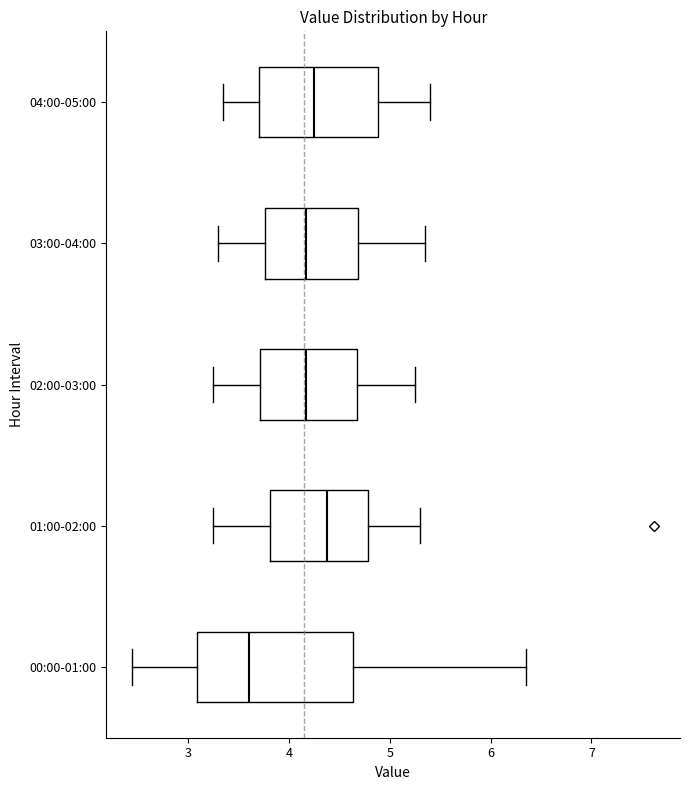

Which box has the furthest to the right median line?

01:00-02:00